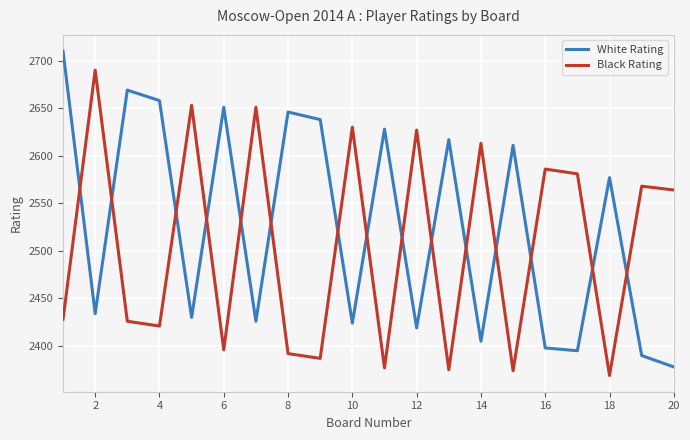

Rank the series by their maximum value, from highest to lowest.

White Rating, Black Rating